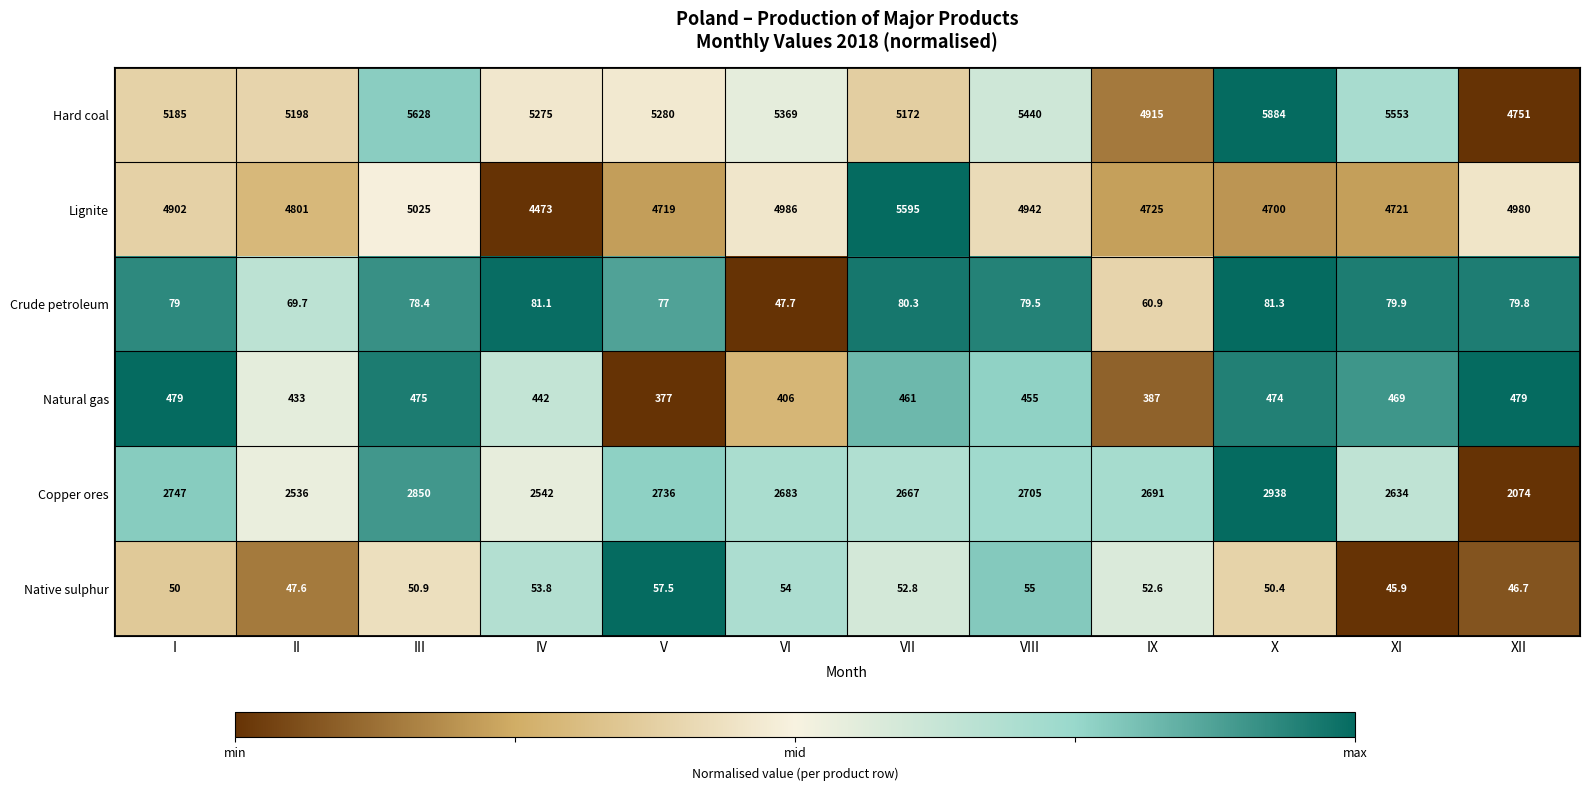

Between VI and X, which series saw the biggest shift?

Hard coal